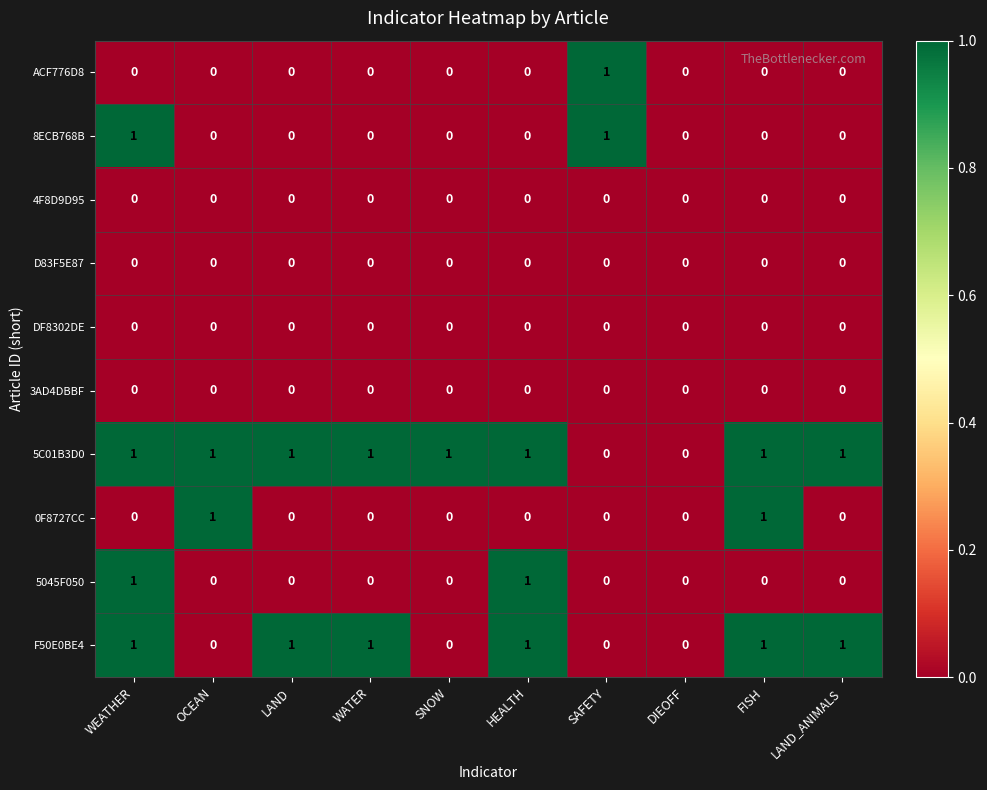

Between SNOW and LAND_ANIMALS, which series saw the biggest shift?

F50E0BE4